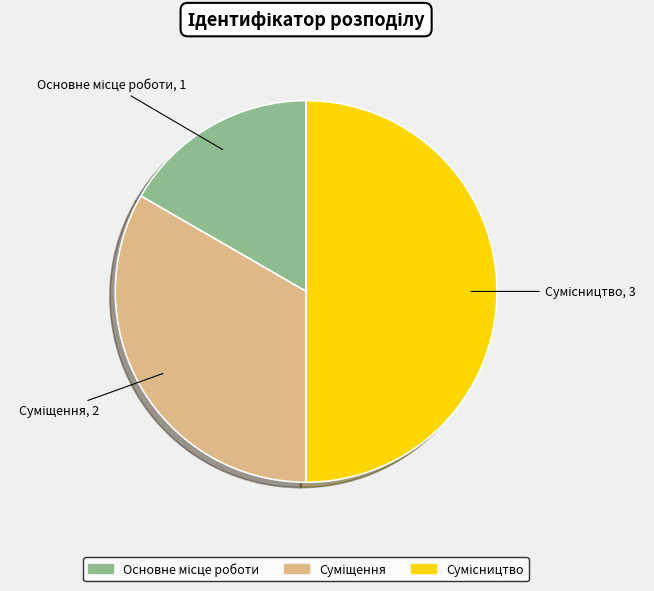

To the nearest percent, what is the average slice percentage?

33%